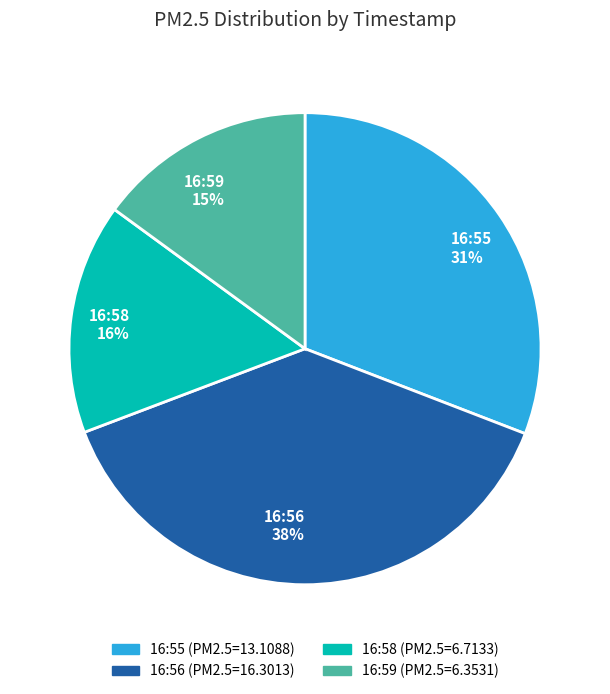

Between 16:58 16% and 16:55 31%, which is larger?

16:55 31%